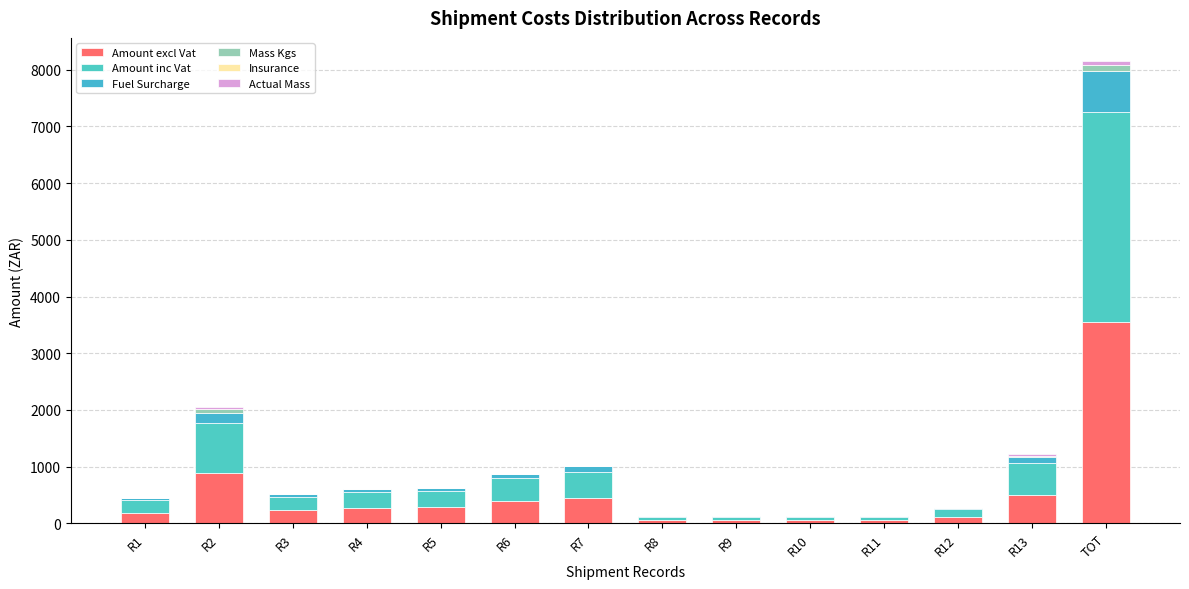

Are the bars horizontal?

No